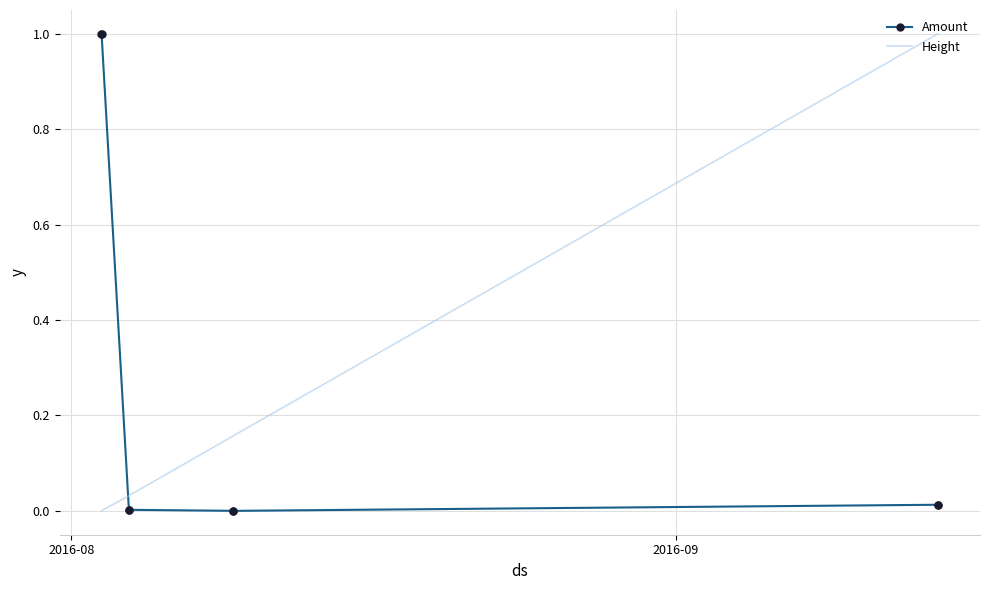

What is the difference between the maximum and minimum values in the Height series?

1.0